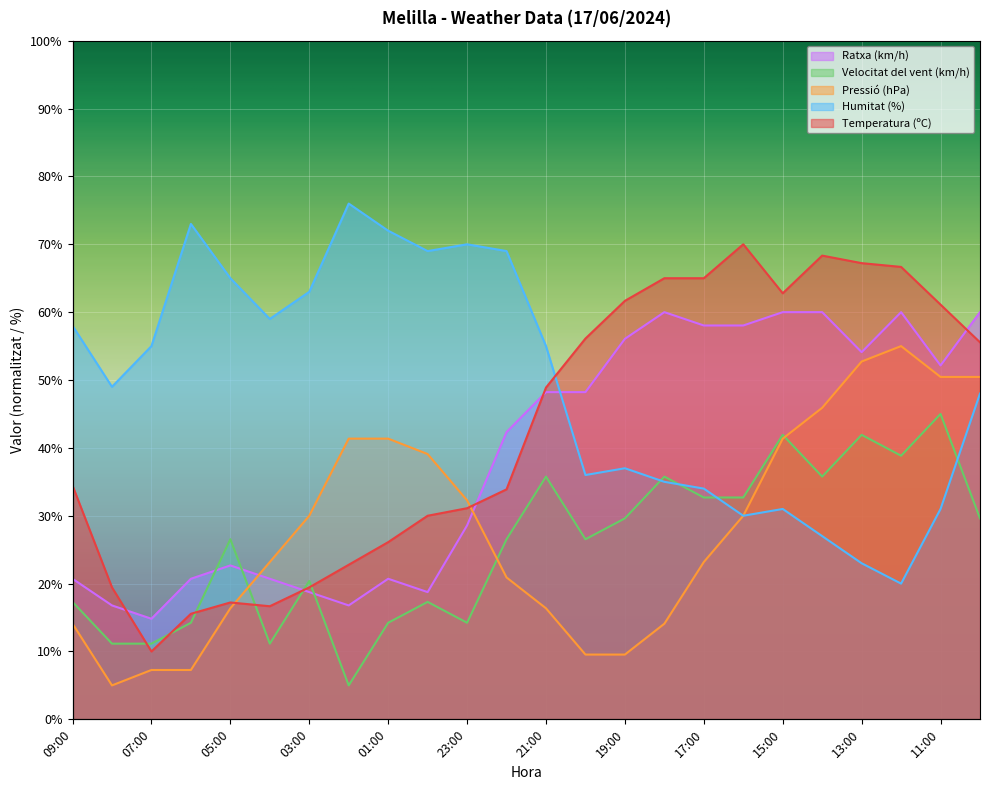

Between which two adjacent categories do Humitat (%) and Temperatura (ºC) first intersect?

21:00 and 20:00